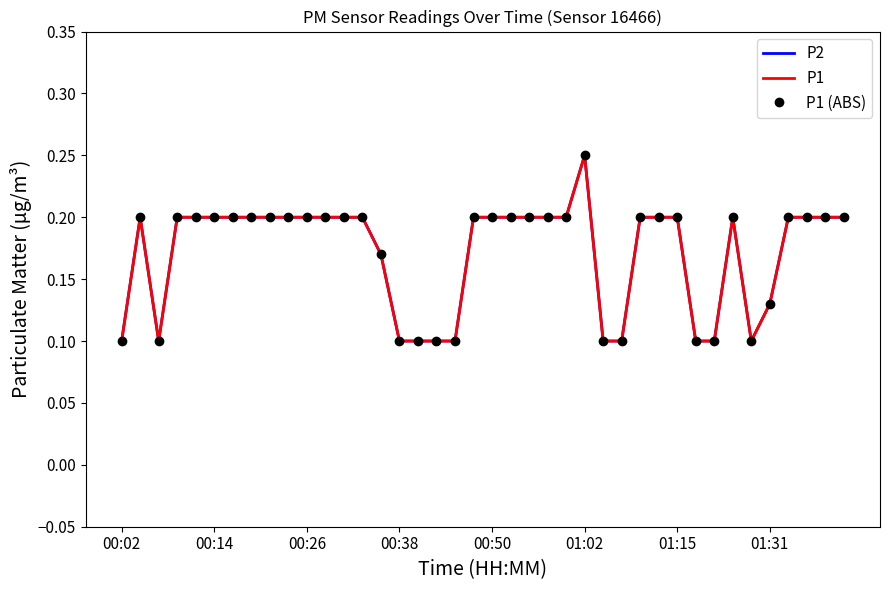

Is this an area chart (filled region under the line)?

No